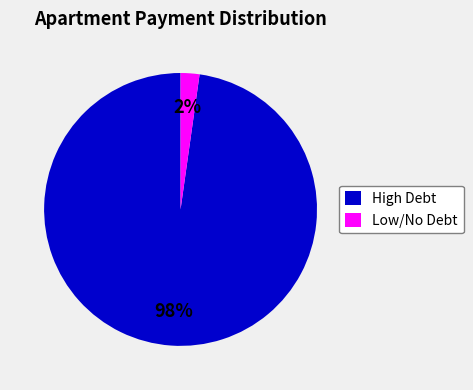

Which has a higher value, High Debt or Low/No Debt?

High Debt